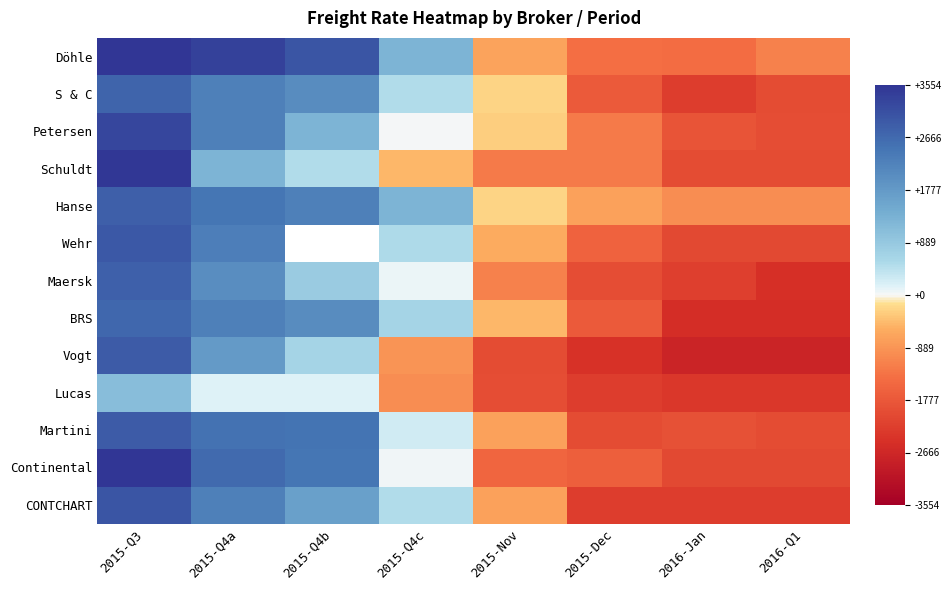

Which series changed the most between 2015-Dec and 2016-Jan?

BRS